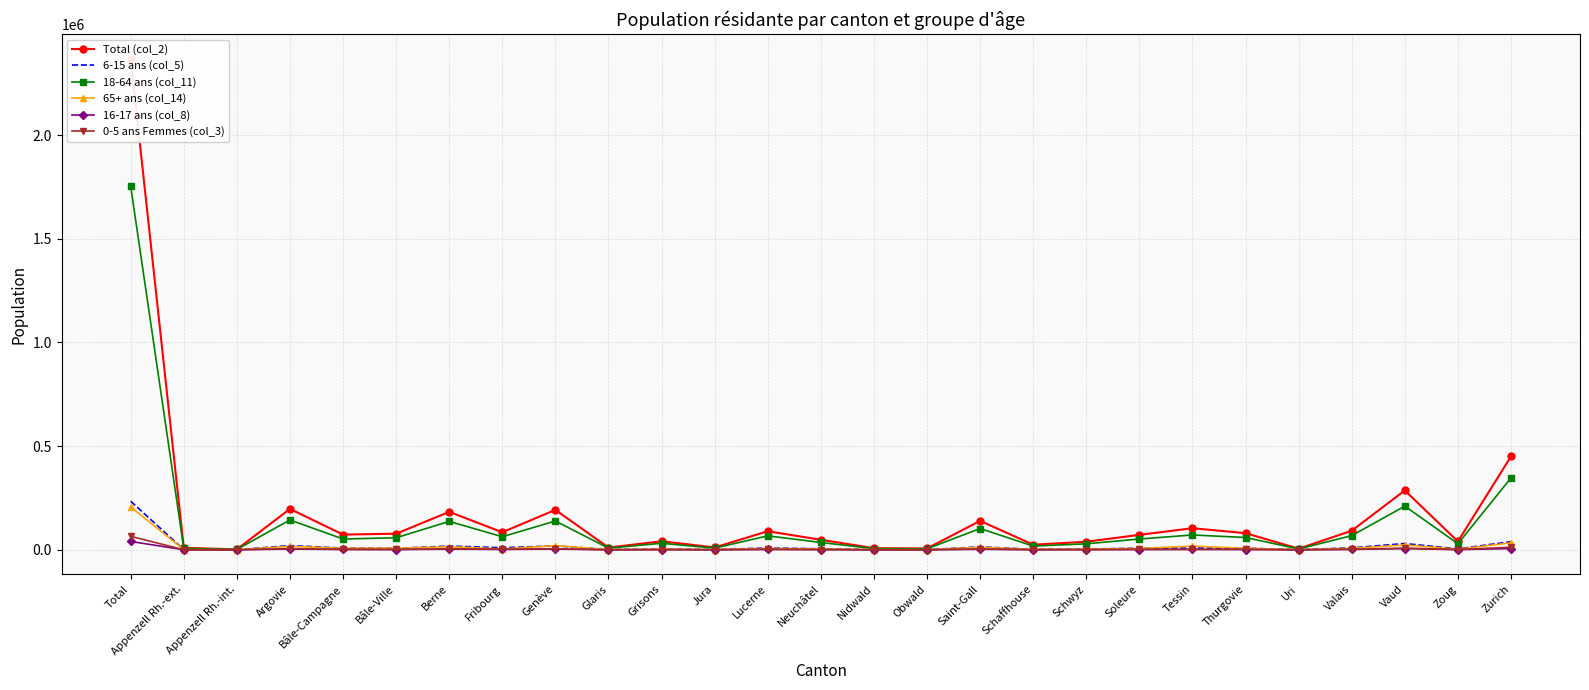

True or false: 0-5 ans Femmes (col_3) and Total (col_2) intersect in this chart.

False